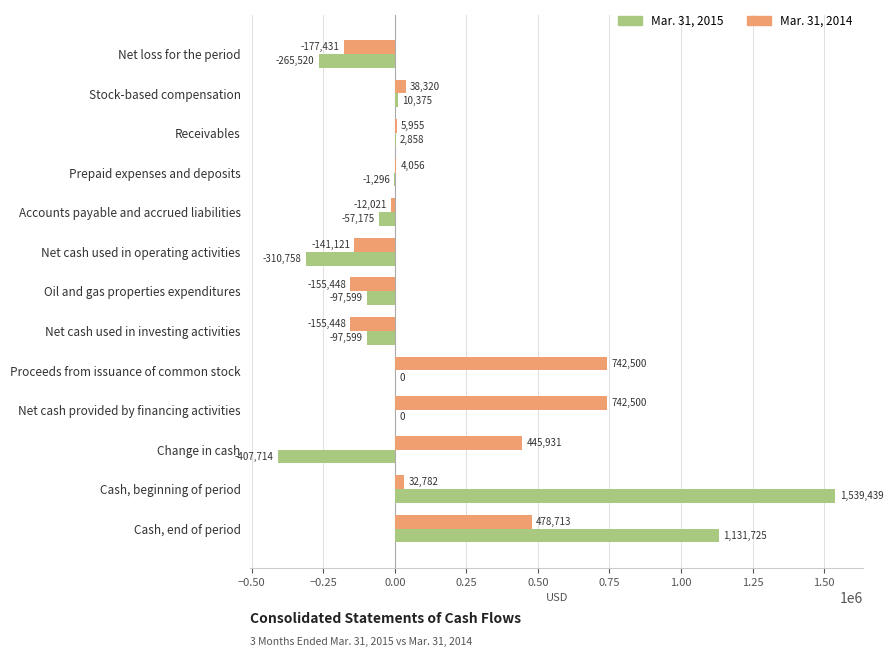

Read the Mar. 31, 2015 value at Net cash used in investing activities.

-97599